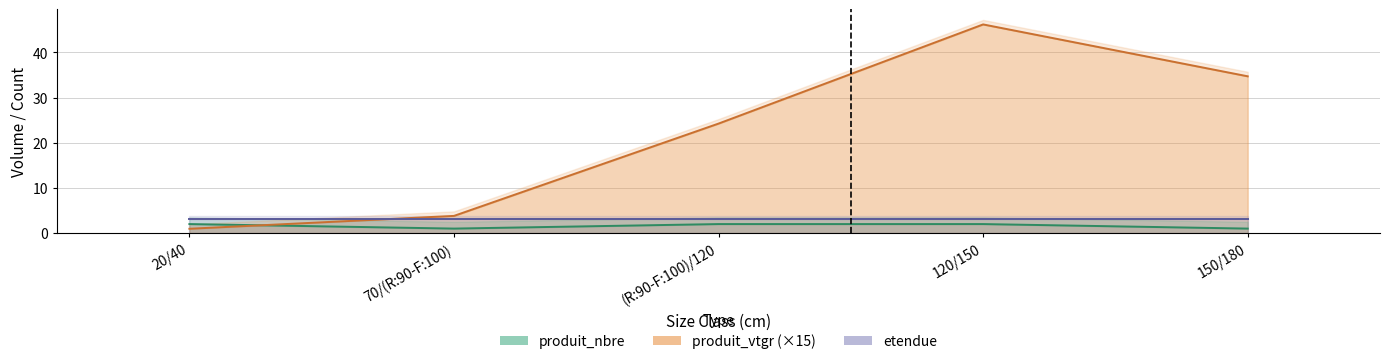

Which label corresponds to the smallest value in the chart?

20/40